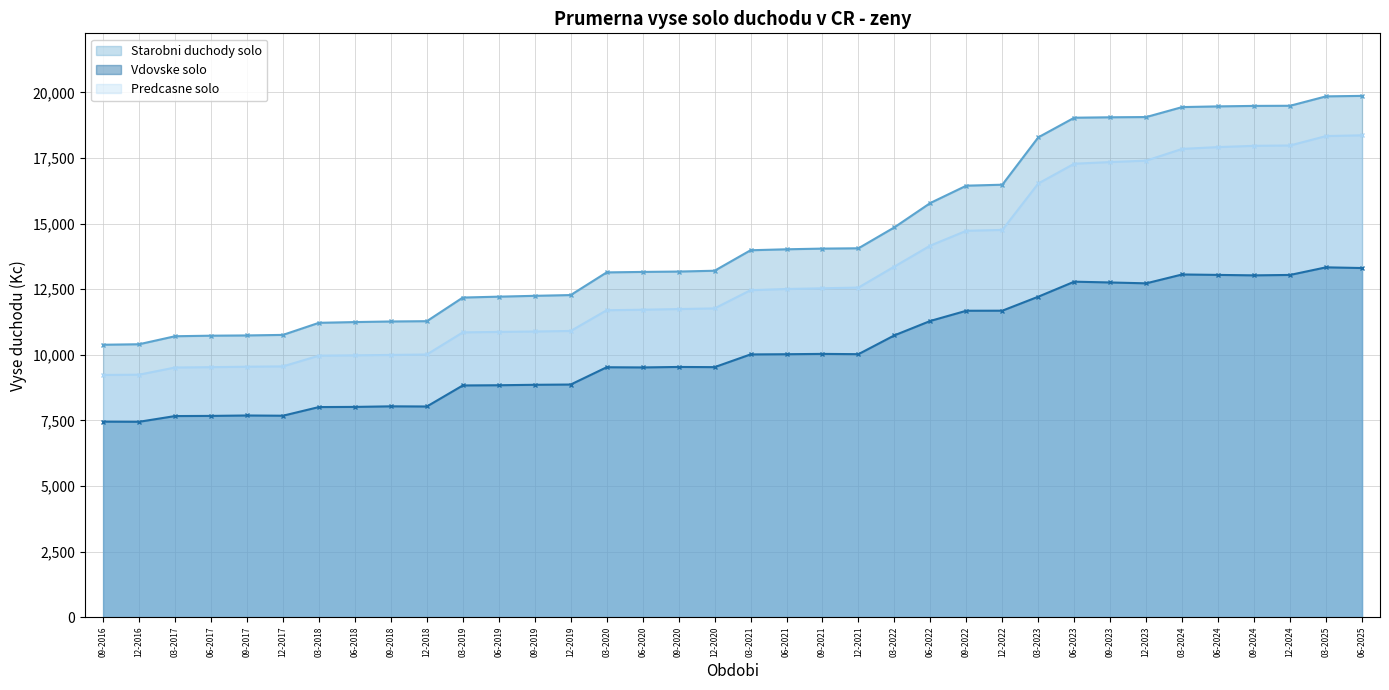

What is the value of the Starobni duchody solo point at the 22nd from the left?

14060